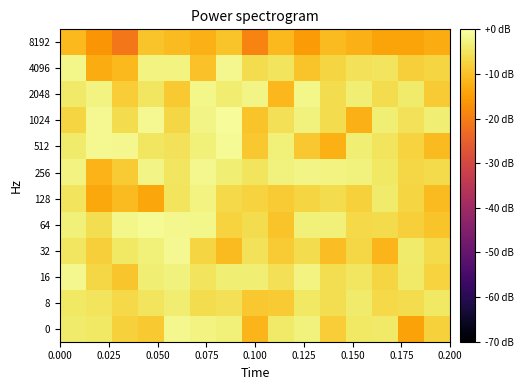

How many distinct data groups are displayed?

12